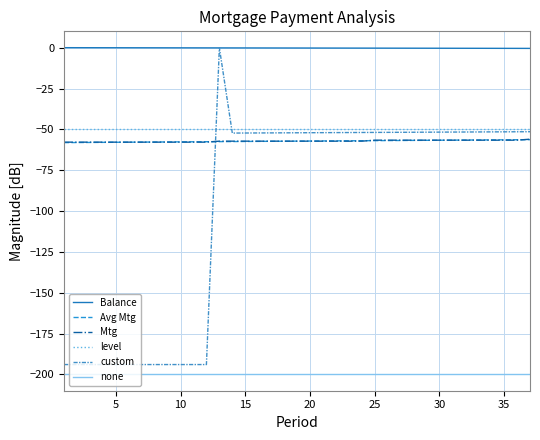

True or false: Mtg and level cross at least once.

False